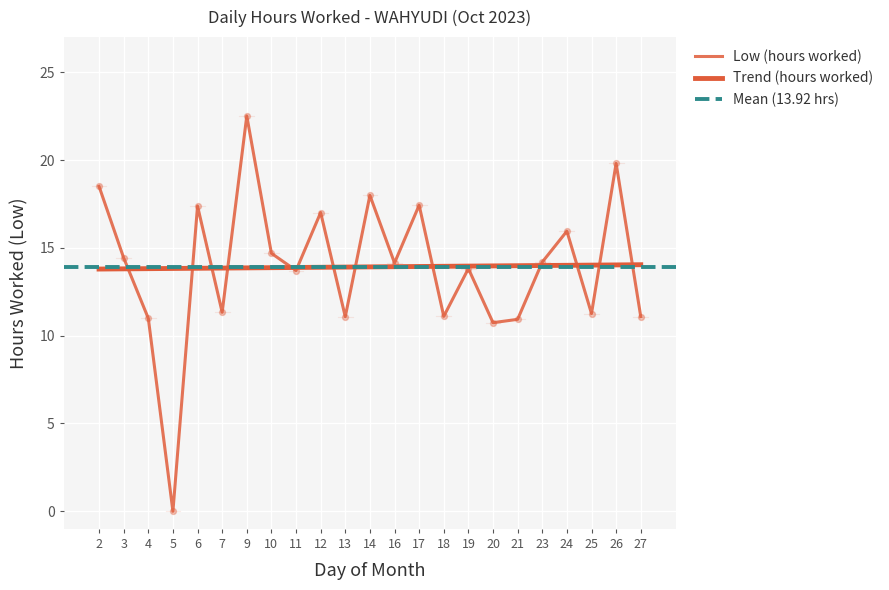

Approximately how many times larger is the value at 6 compared to 3?

1.2